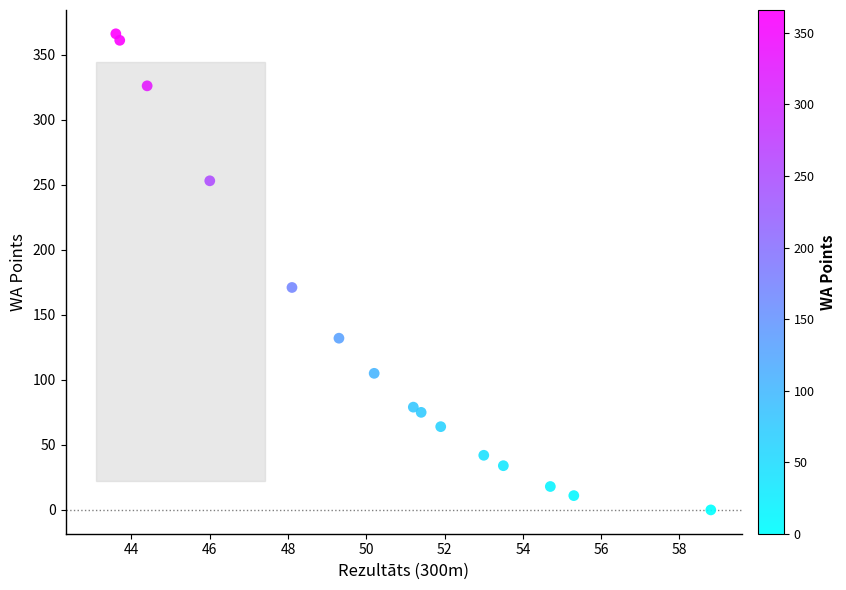

What Y value in the scatter plot is closest to 183?

171